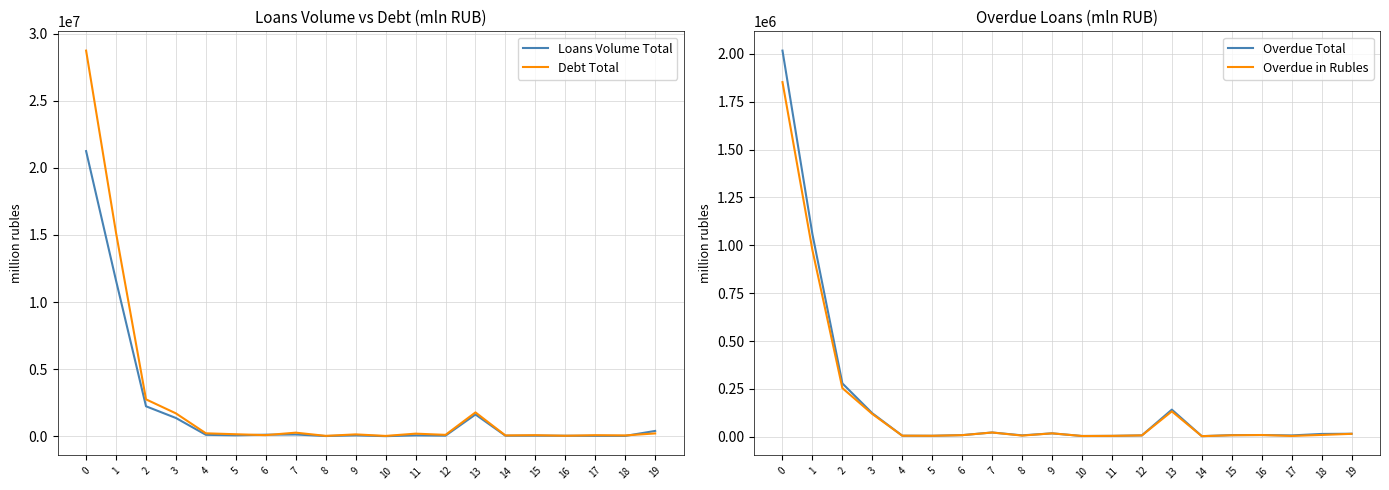

The value of Debt Total at 6 is 93683. True or false?

True